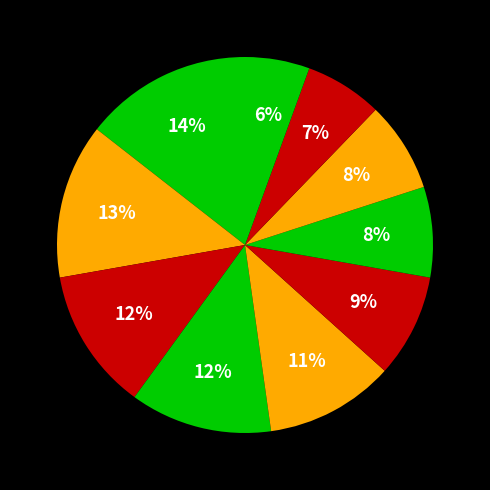

How many segments does this pie chart have?

10